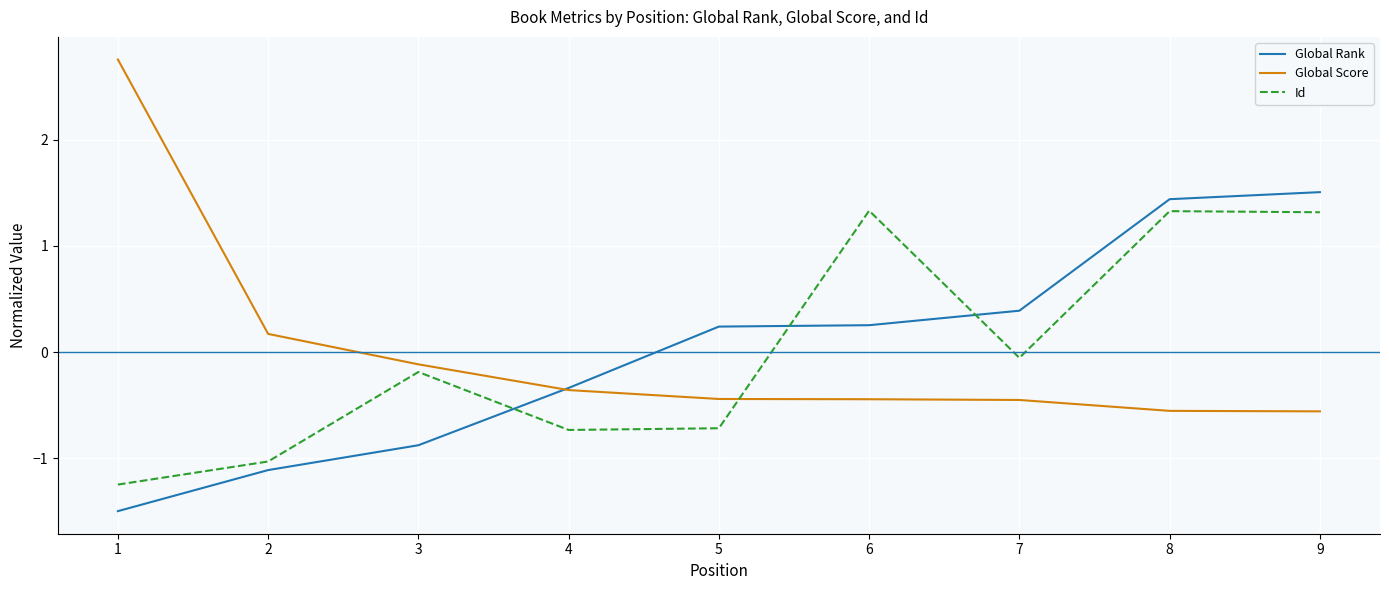

Where is Id nearest to the value 0?

7